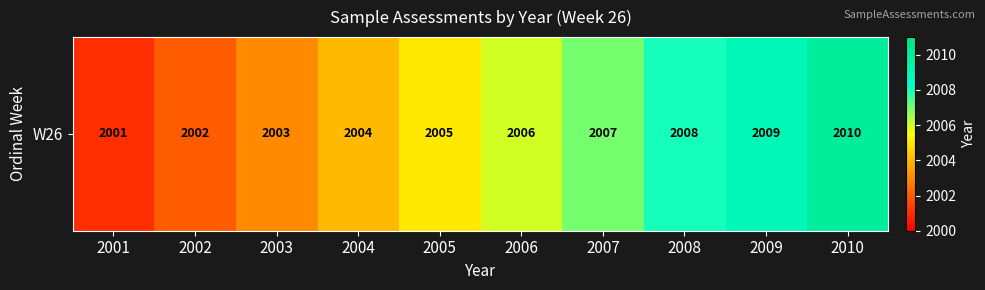

At which label is the value closest to 2005?

2005